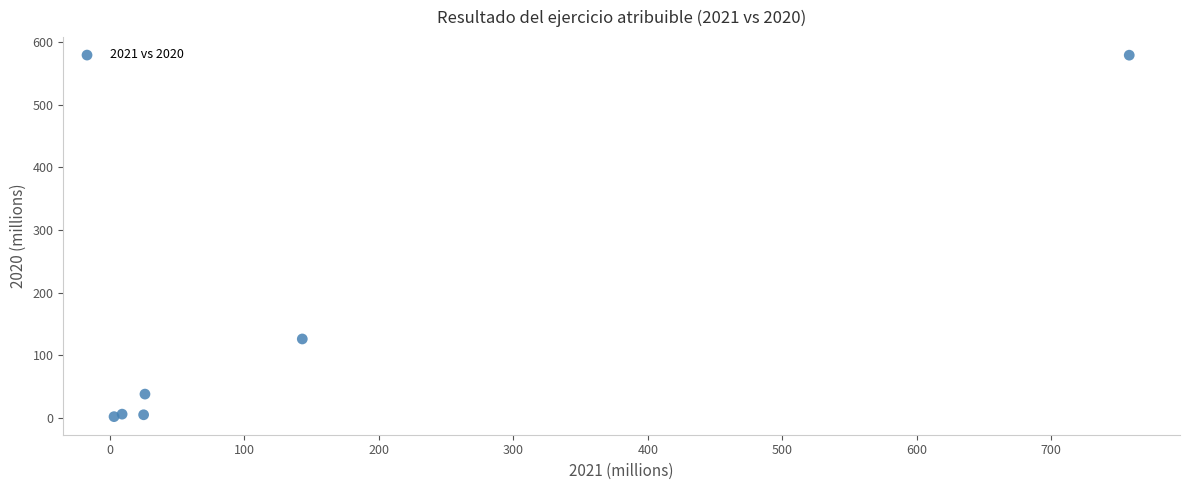

What Y value in the scatter plot is closest to 290?

126